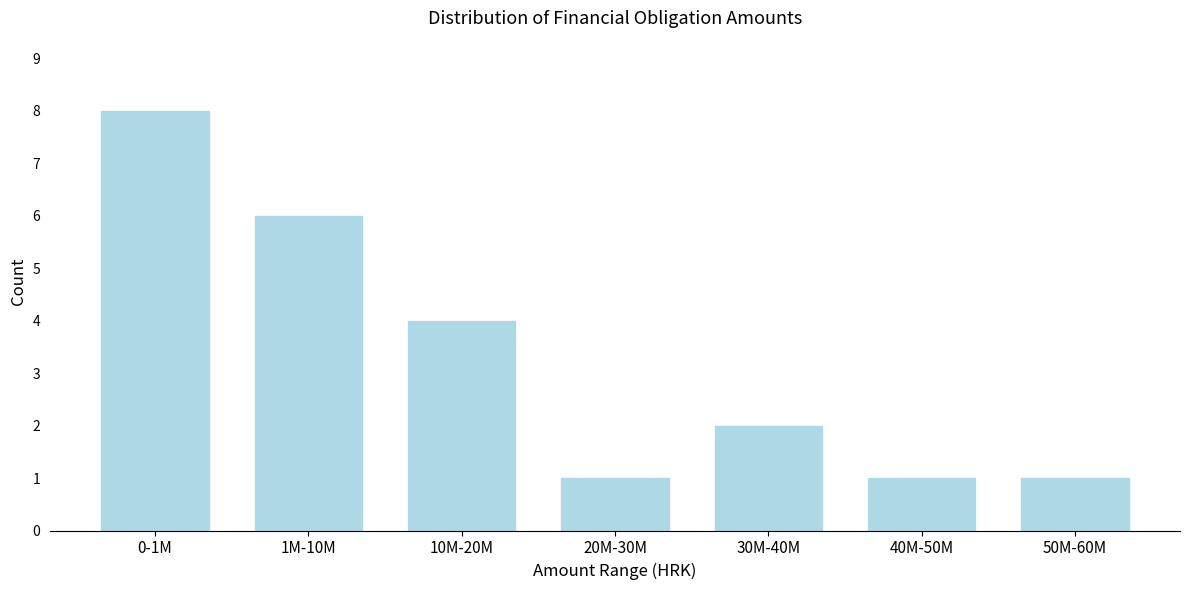

Reading left to right, what are all the values shown in this chart?

0-1M=8	1M-10M=6	10M-20M=4	20M-30M=1	30M-40M=2	40M-50M=1	50M-60M=1